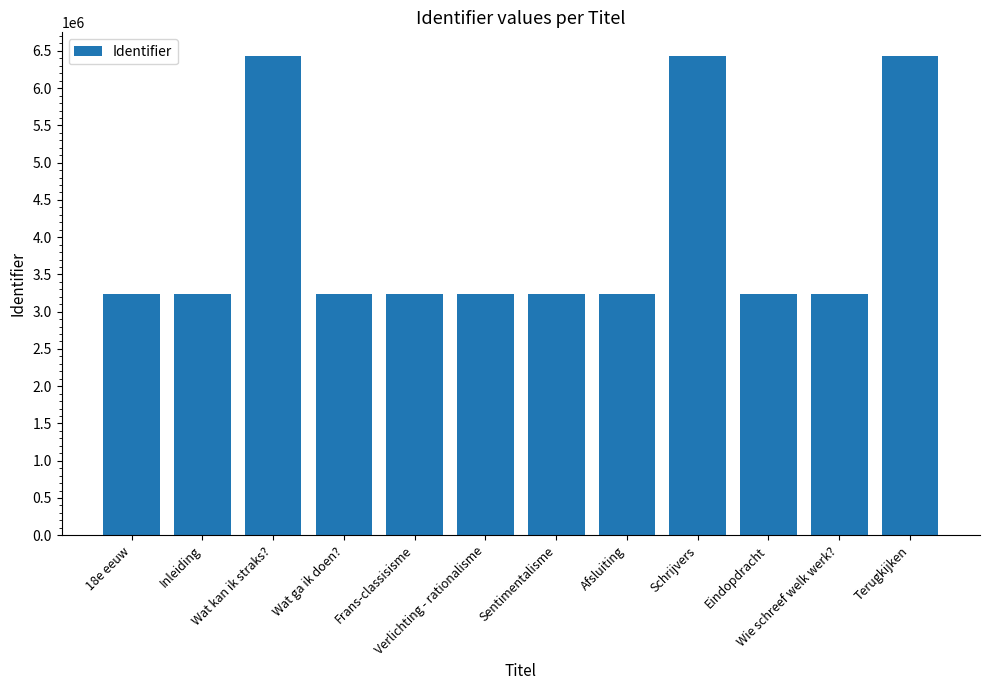

Read the value at 18e eeuw.

3239208